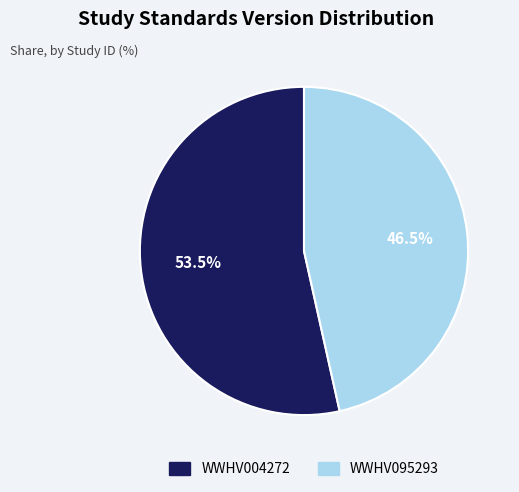

Is the sum of WWHV095293 and WWHV004272 greater than half?

Yes